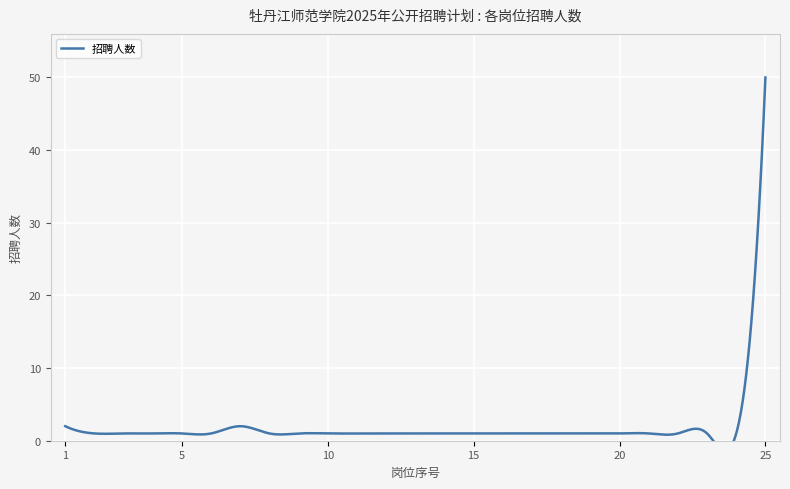

Reading left to right, transcribe all the data shown in this chart.

2	1	1	1	1	1	2	1	1	1	1	1	1	1	1	1	1	1	1	1	1	1	1	1	50